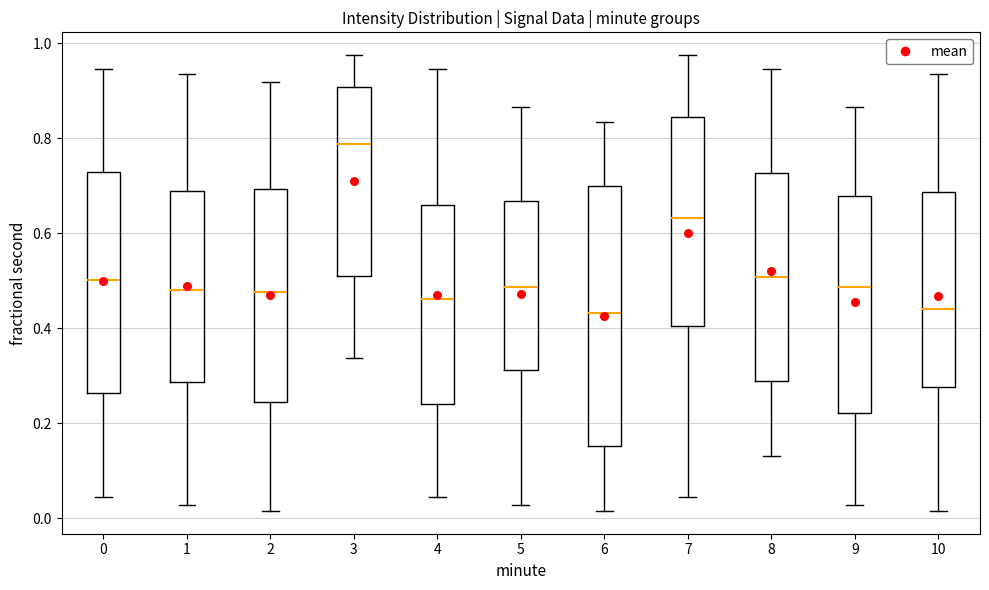

Which box's median line is the highest?

3